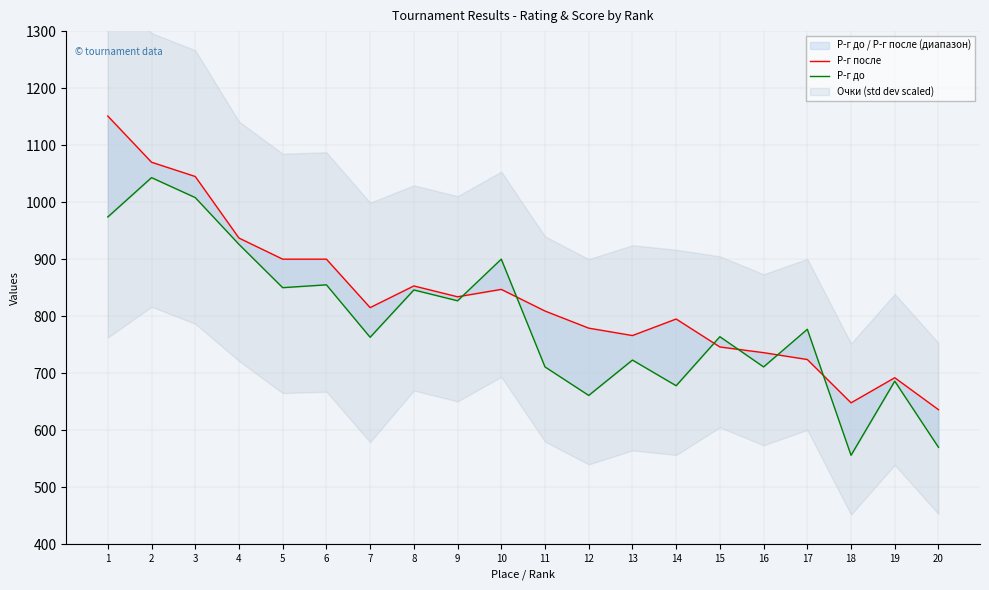

The value of Р-г после at 1 is 643. True or false?

False